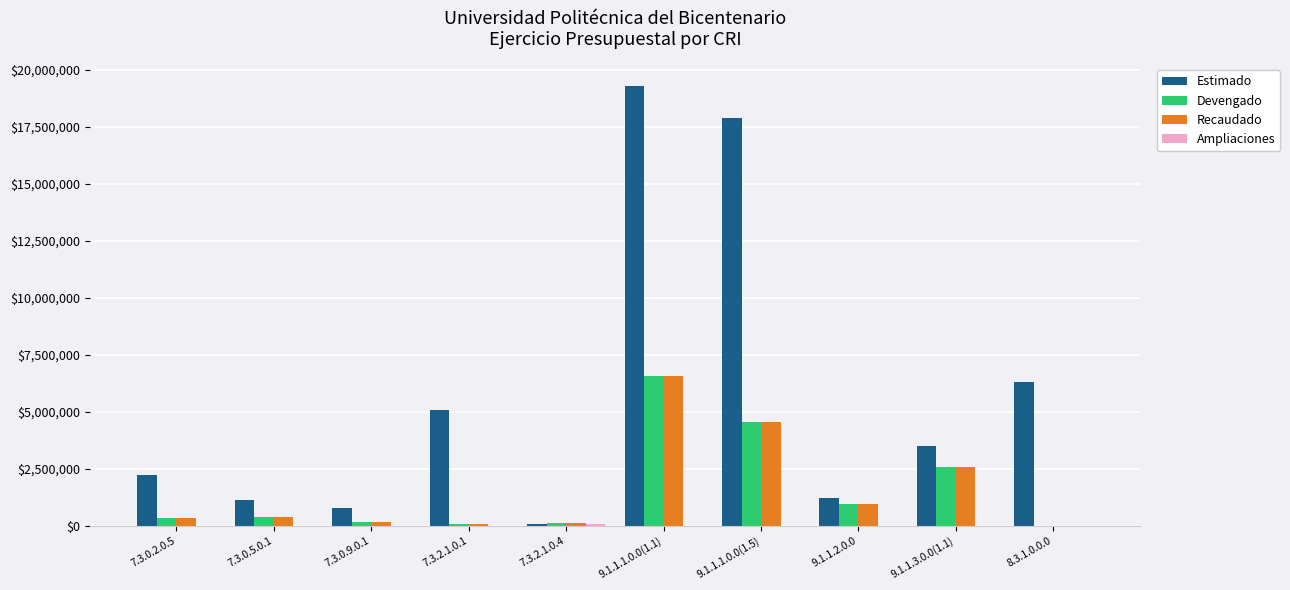

Does the chart contain stacked bars?

No